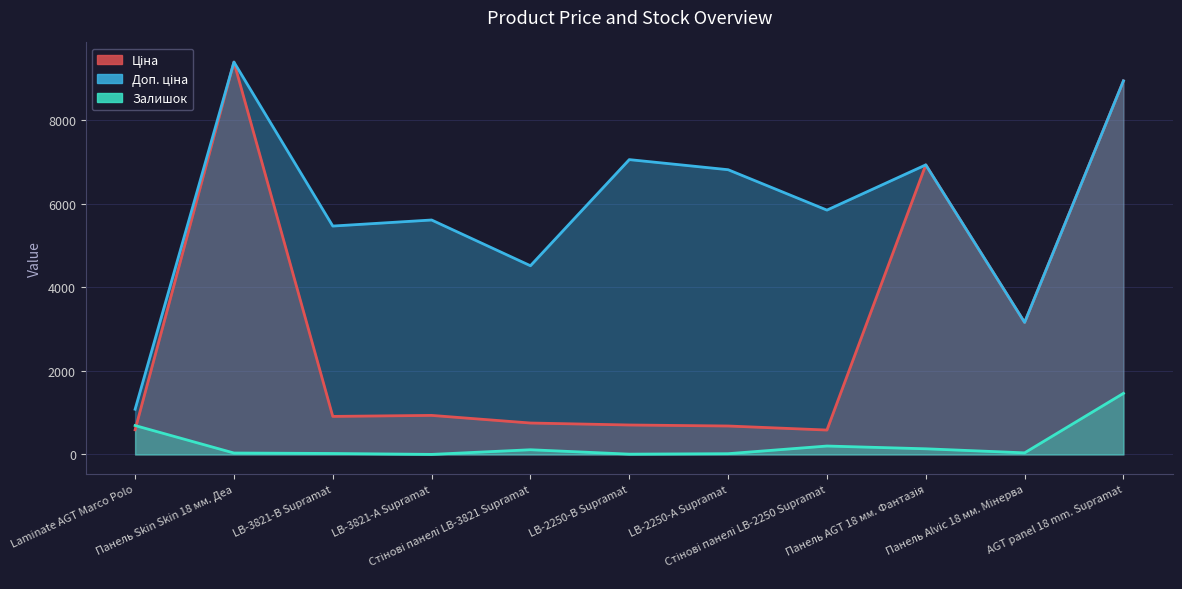

List the series in order of their peak value, highest first.

Ціна, Доп. ціна, Залишок